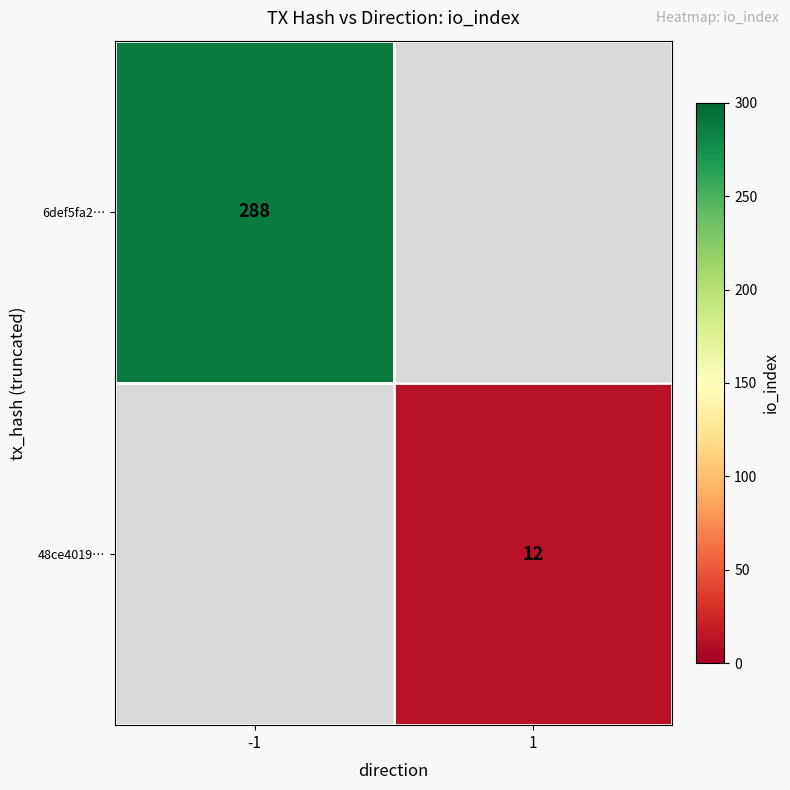

The 6def5fa2… series shows 390 at -1. True or false?

False